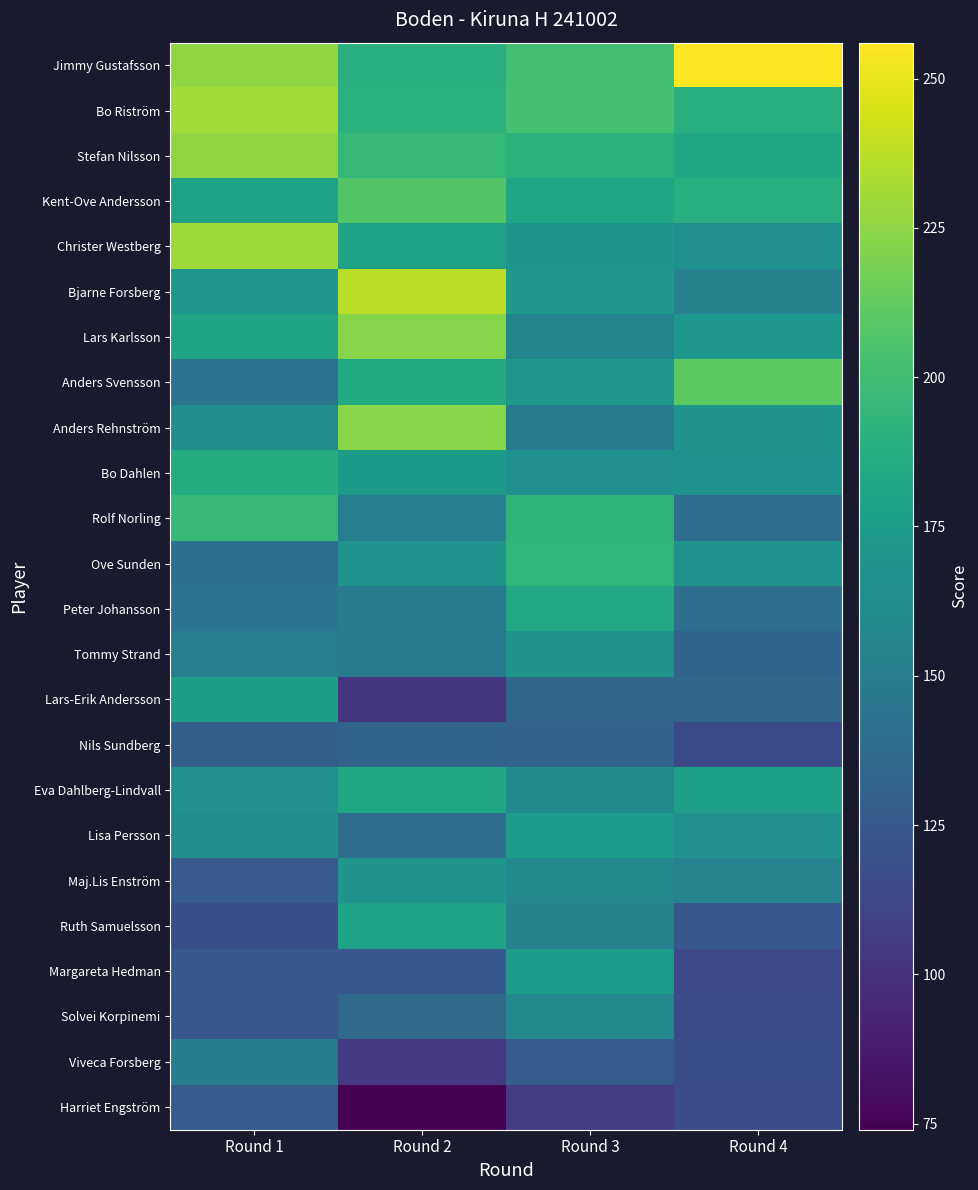

Between Round 3 and Round 2, which is larger?

Round 3